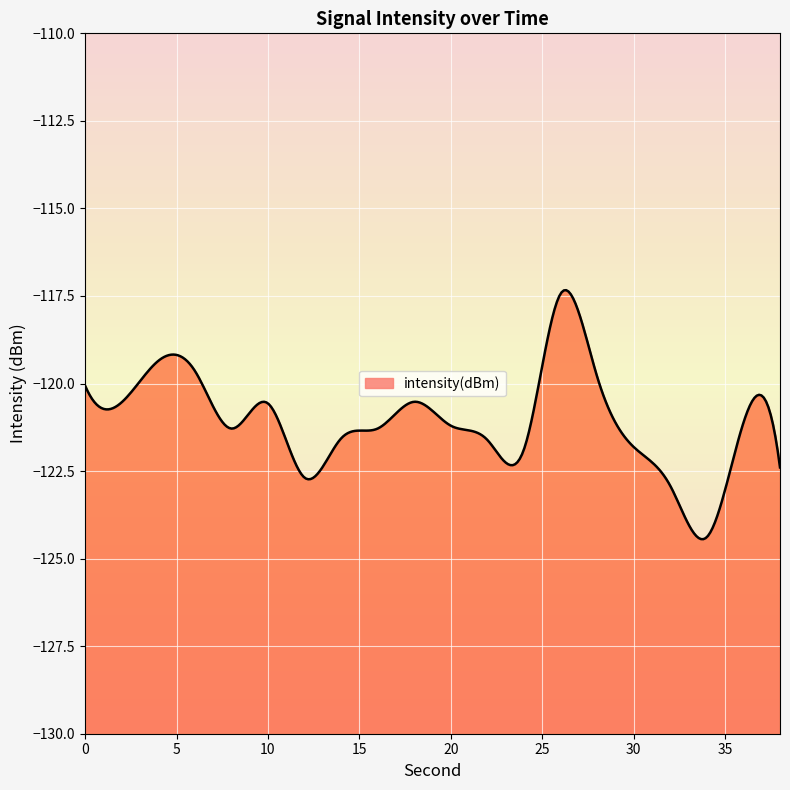

Between 20 and 28, which is larger?

28